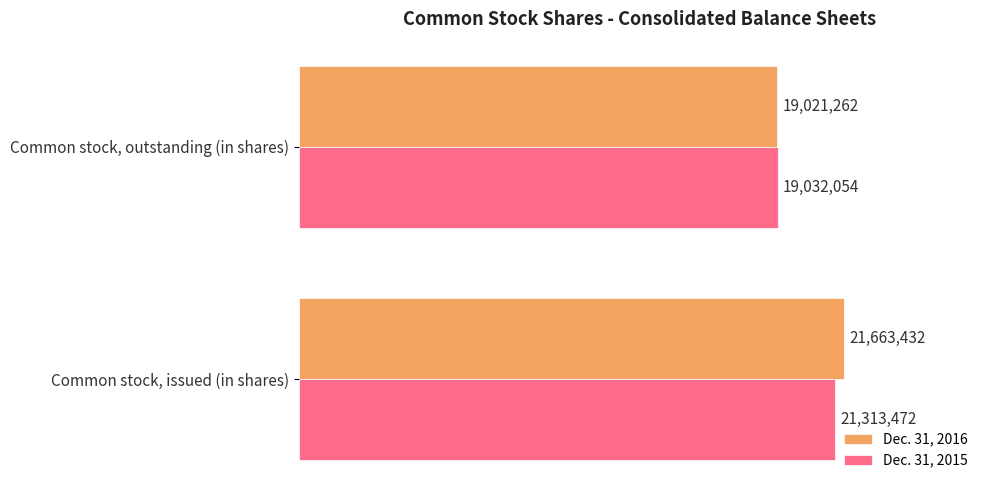

What are all the series names shown in the legend?

Dec. 31, 2016, Dec. 31, 2015